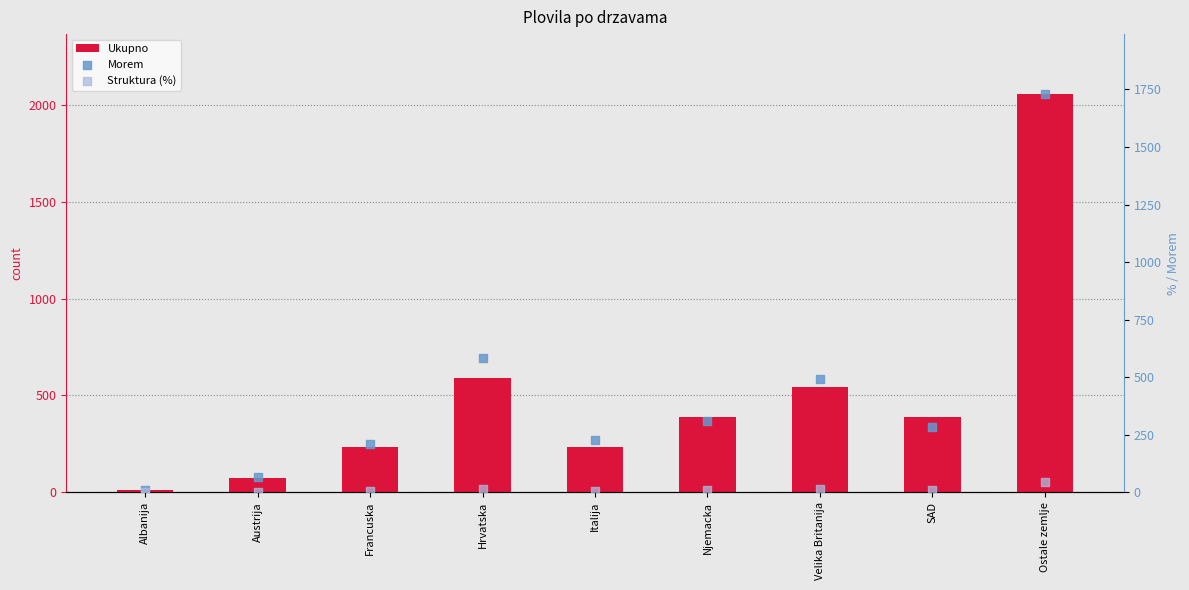

Which series has the largest Y range (max minus min)?

Ukupno